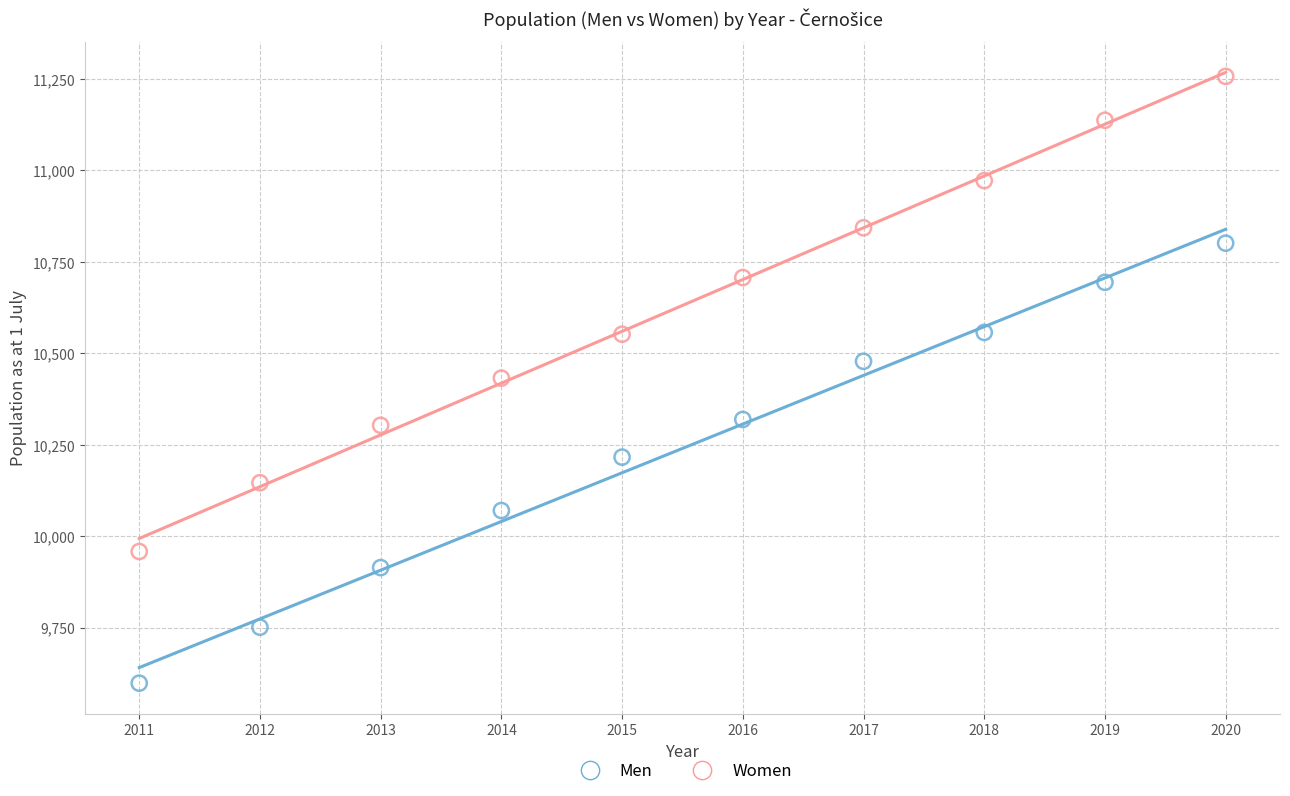

Which series has the largest Y range (max minus min)?

Women